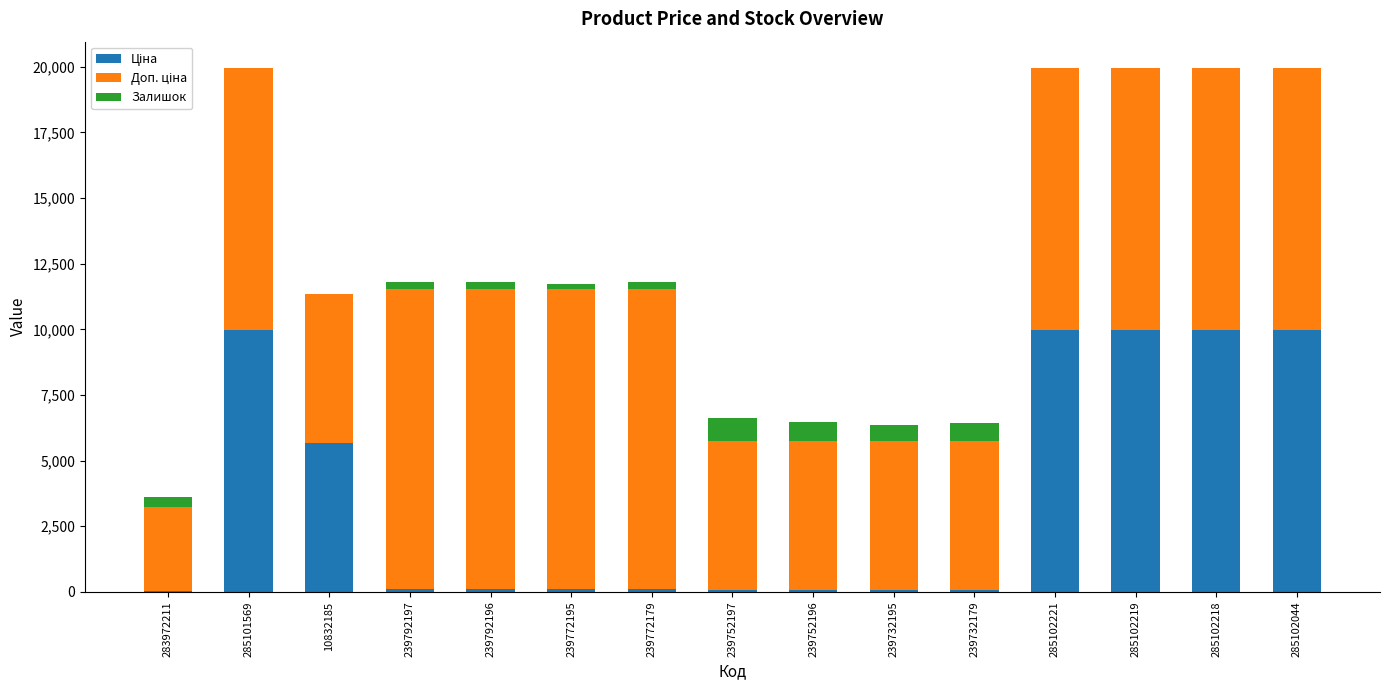

Count the number of categories in the chart.

15